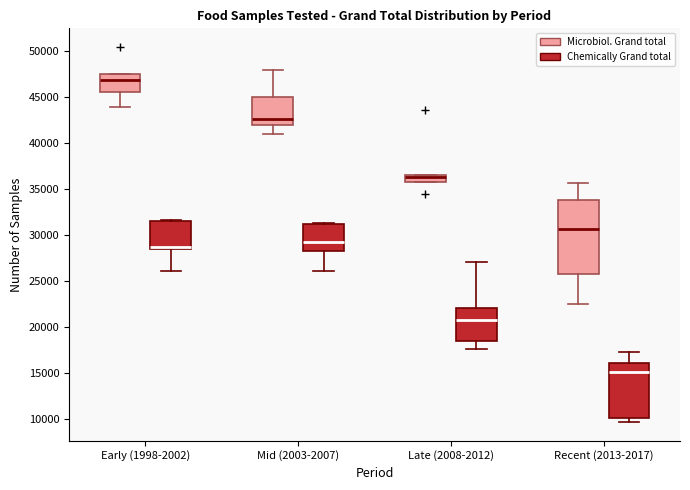

Comparing the boxes themselves (not the whiskers), which one is the tallest?

Recent (2013-2017) (Microbiol. Grand total)